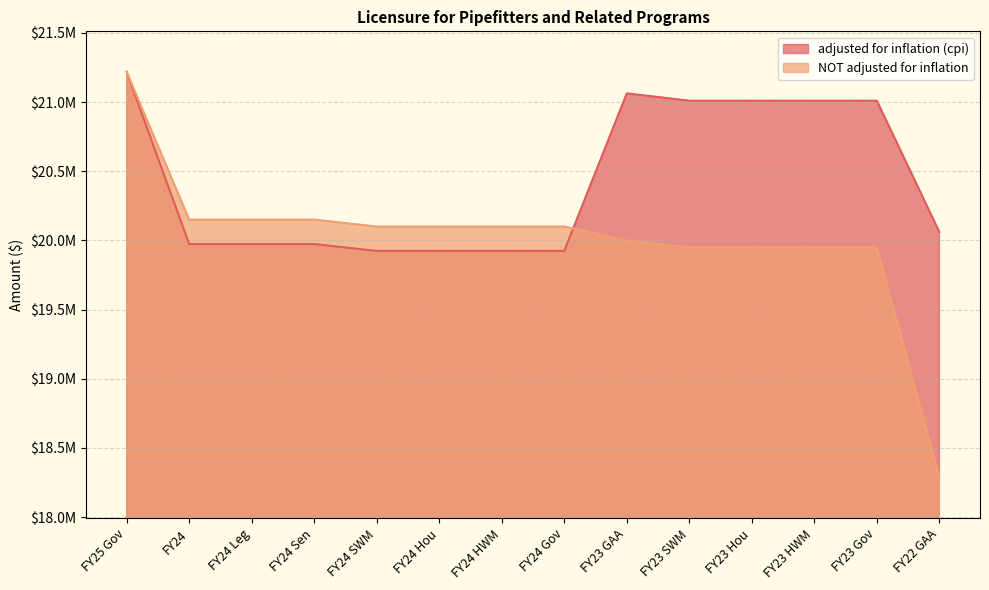

What is the smallest value displayed?

18284593